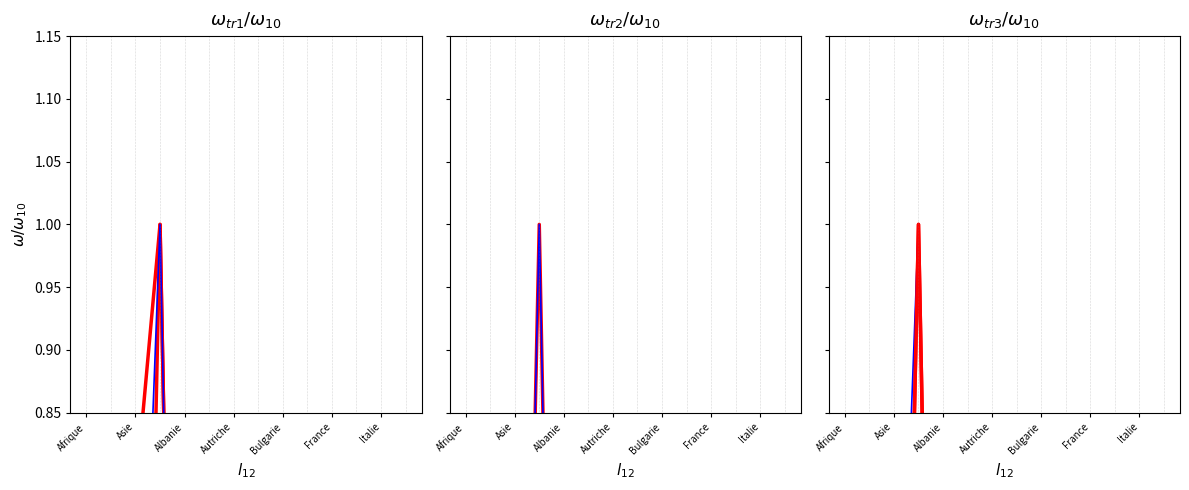

What is the highest value of the Permis B Total (col_7) series?

1.0